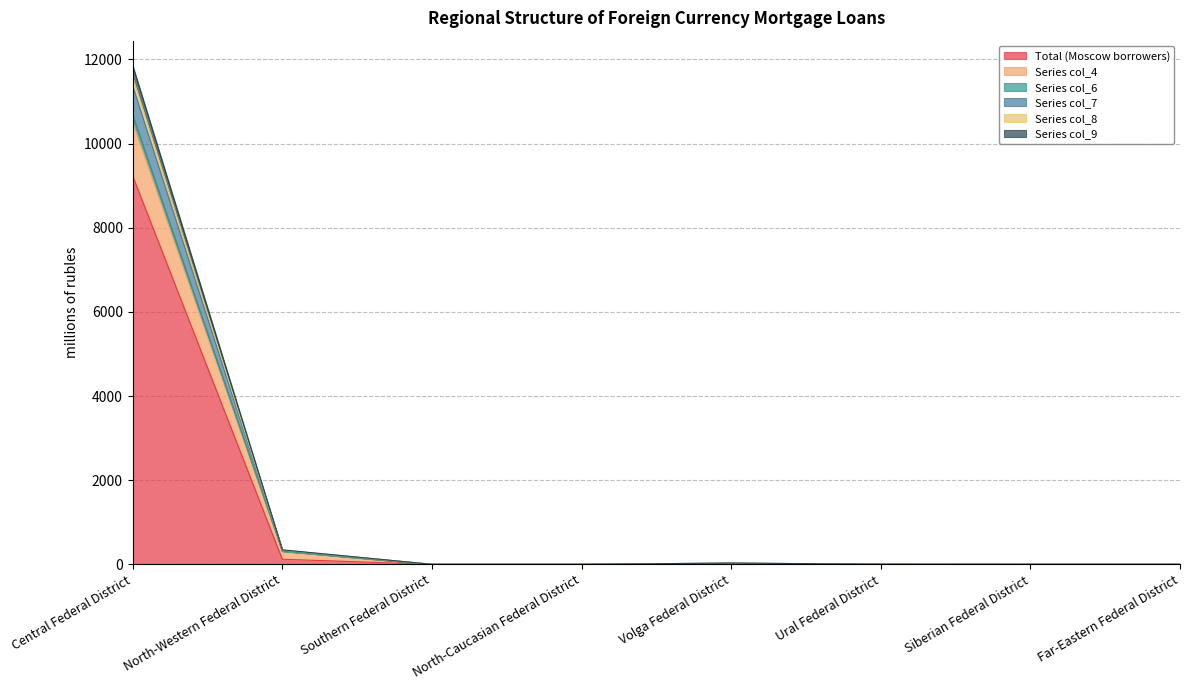

Between Central Federal District and Southern Federal District, which is larger?

Central Federal District